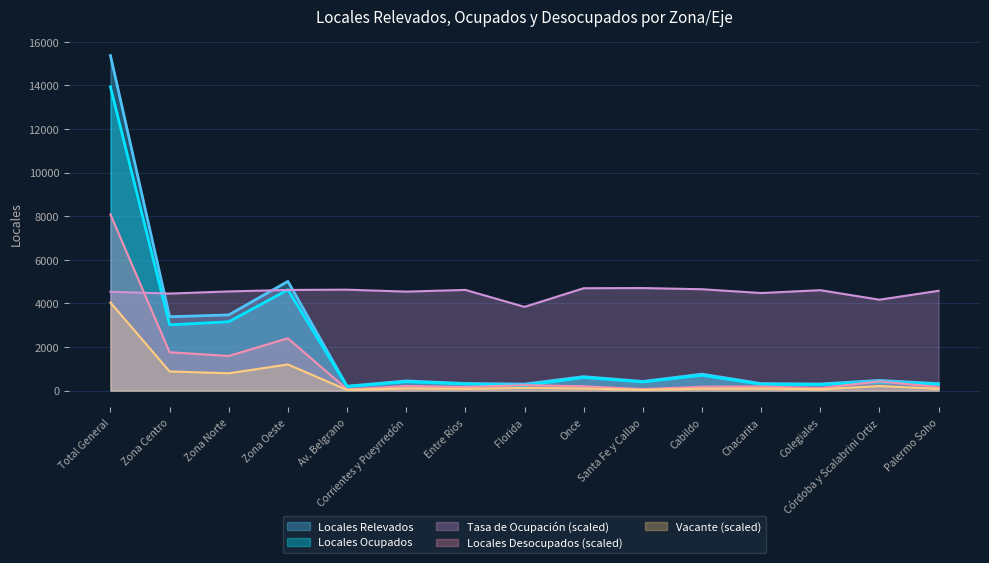

In Locales Ocupados, how many points are higher than both neighbors (excluding endpoints)?

5